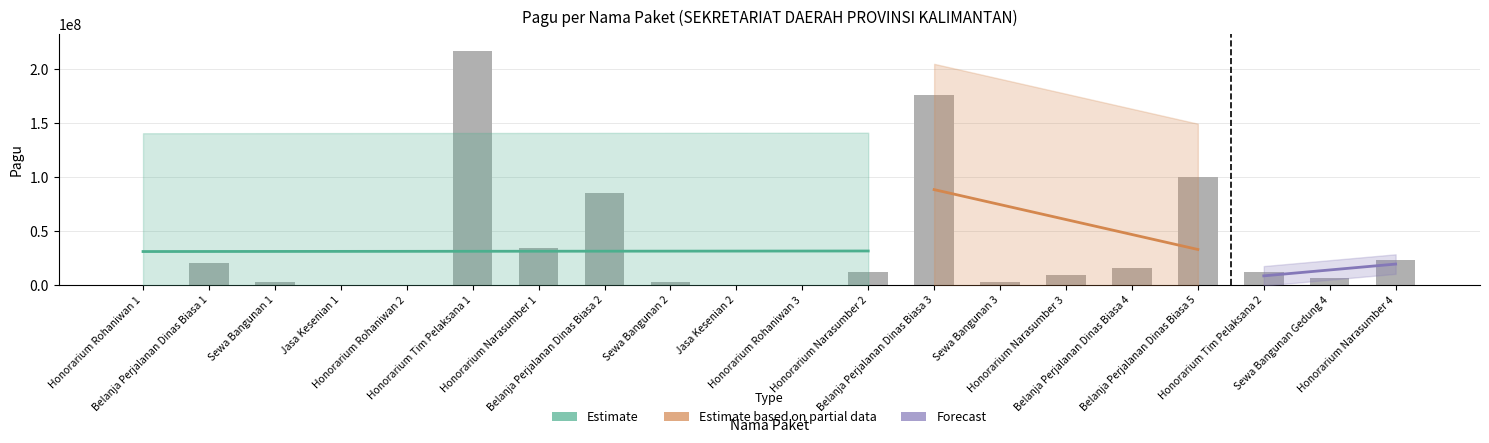

At which label does the data first exceed 11950000?

Belanja Perjalanan Dinas Biasa 1